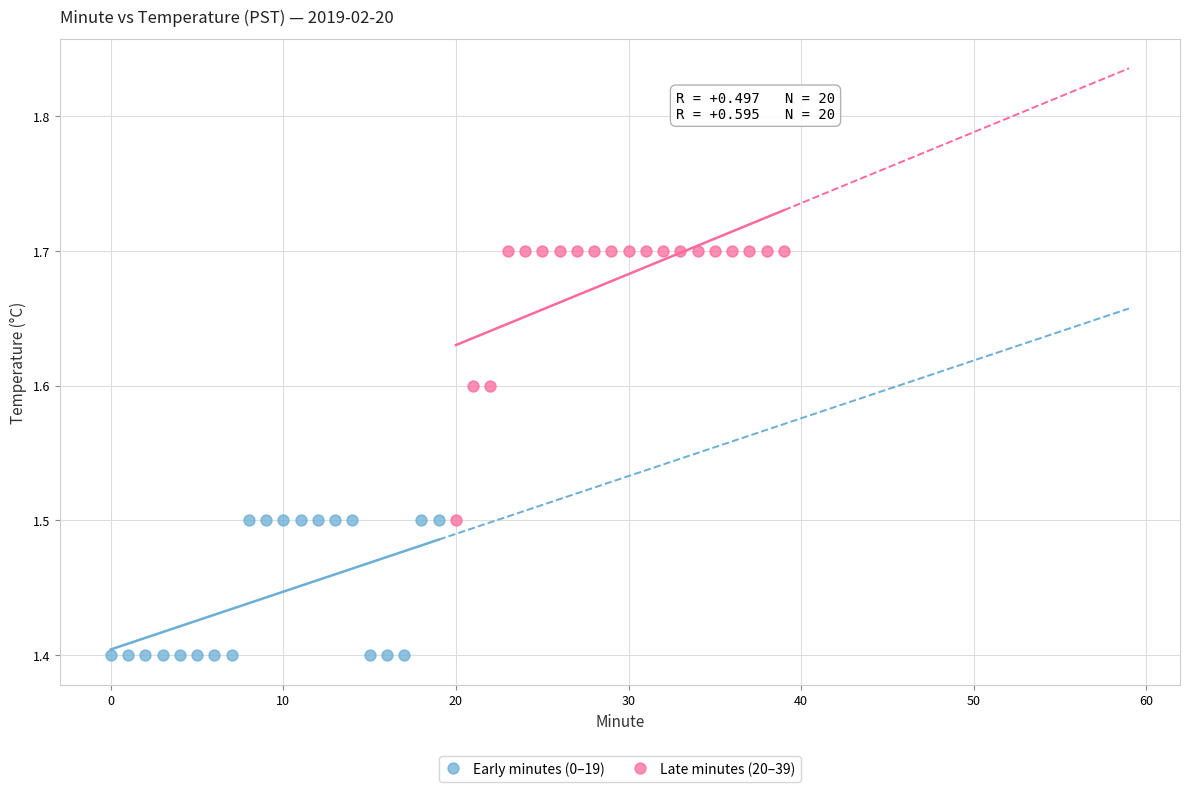

Which series reaches the maximum Y coordinate?

Late minutes (20–39)